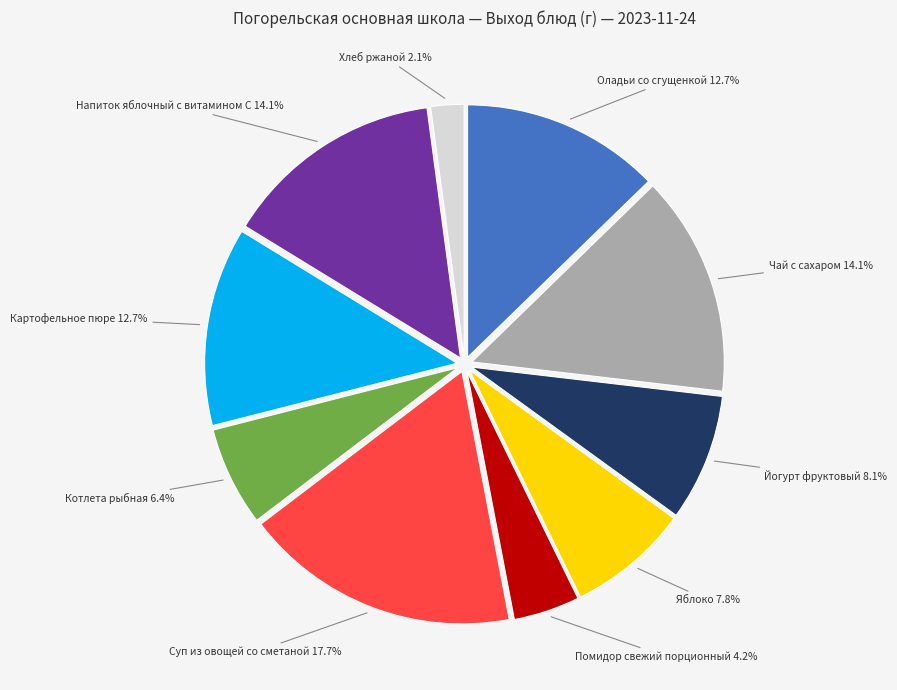

To the nearest percent, what percentage of the pie is Суп из овощей со сметаной?

18%